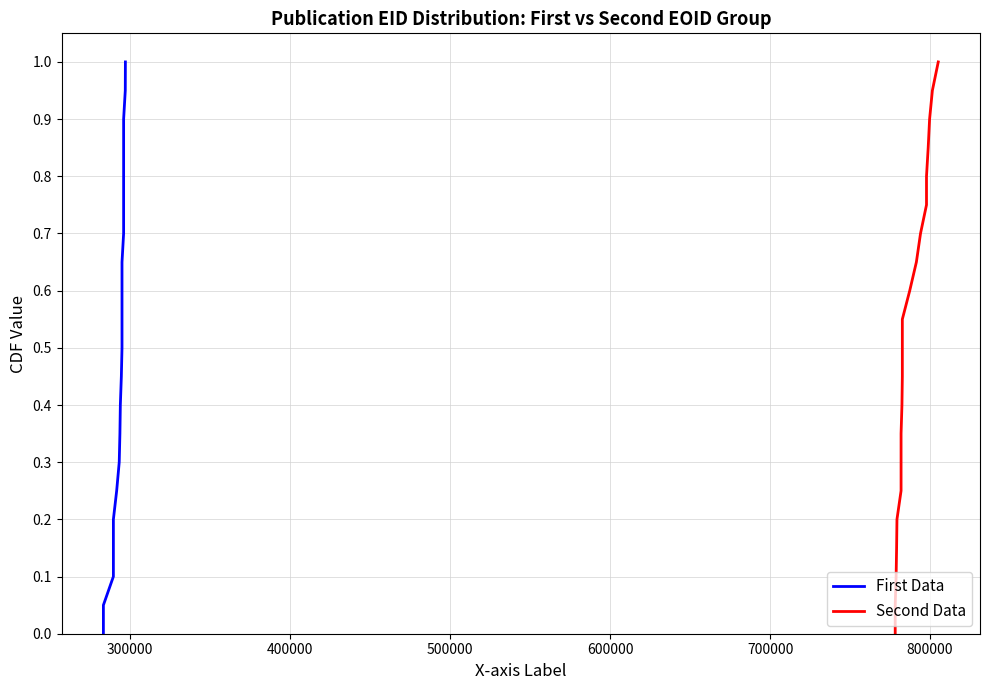

Is the value of Second Data at 700000 greater than the value of First Data at 12?

No